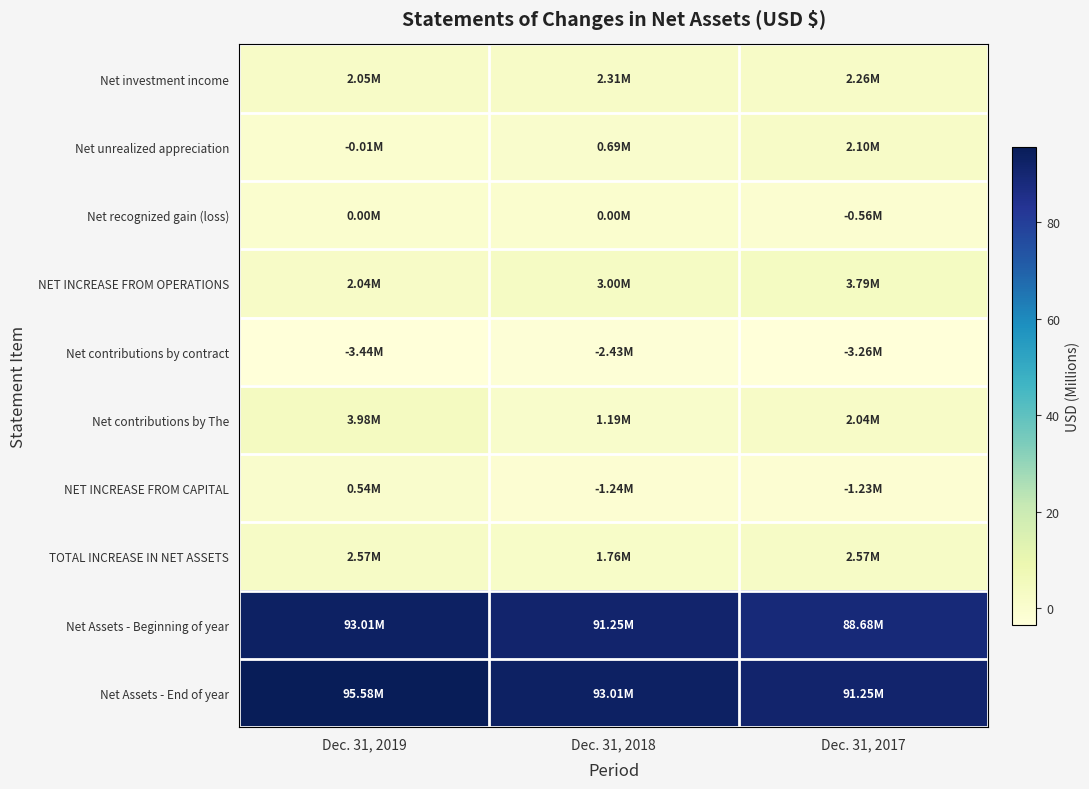

Reading left to right, transcribe all the data shown in this chart.

Net investment income: Dec. 31, 2019=2.0	Dec. 31, 2018=2.3	Dec. 31, 2017=2.3
Net unrealized appreciation: Dec. 31, 2019=-0.0	Dec. 31, 2018=0.7	Dec. 31, 2017=2.1
Net recognized gain (loss): Dec. 31, 2019=0.0	Dec. 31, 2018=0.0	Dec. 31, 2017=-0.6
NET INCREASE FROM OPERATIONS: Dec. 31, 2019=2.0	Dec. 31, 2018=3.0	Dec. 31, 2017=3.8
Net contributions by contract: Dec. 31, 2019=-3.4	Dec. 31, 2018=-2.4	Dec. 31, 2017=-3.3
Net contributions by The: Dec. 31, 2019=4.0	Dec. 31, 2018=1.2	Dec. 31, 2017=2.0
NET INCREASE FROM CAPITAL: Dec. 31, 2019=0.5	Dec. 31, 2018=-1.2	Dec. 31, 2017=-1.2
TOTAL INCREASE IN NET ASSETS: Dec. 31, 2019=2.6	Dec. 31, 2018=1.8	Dec. 31, 2017=2.6
Net Assets - Beginning of year: Dec. 31, 2019=93.0	Dec. 31, 2018=91.2	Dec. 31, 2017=88.7
Net Assets - End of year: Dec. 31, 2019=95.6	Dec. 31, 2018=93.0	Dec. 31, 2017=91.2